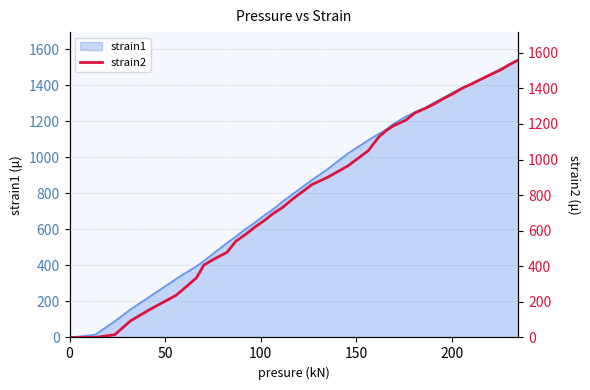

At which label does the data first exceed 901?

19